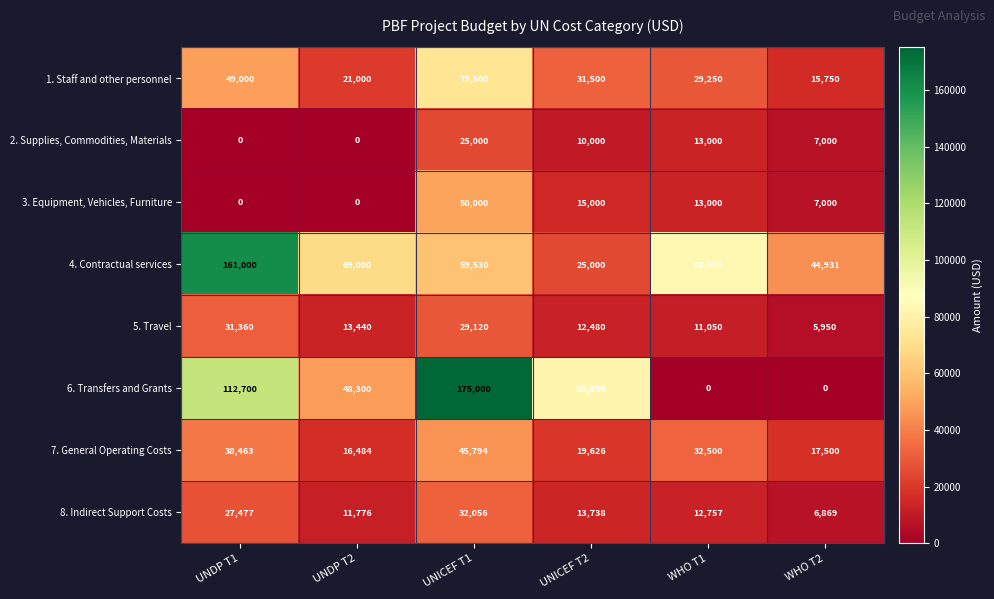

List the series in order of their peak value, highest first.

6. Transfers and Grants, 4. Contractual services, 1. Staff and other personnel, 3. Equipment, Vehicles, Furniture, 7. General Operating Costs, 8. Indirect Support Costs, 5. Travel, 2. Supplies, Commodities, Materials